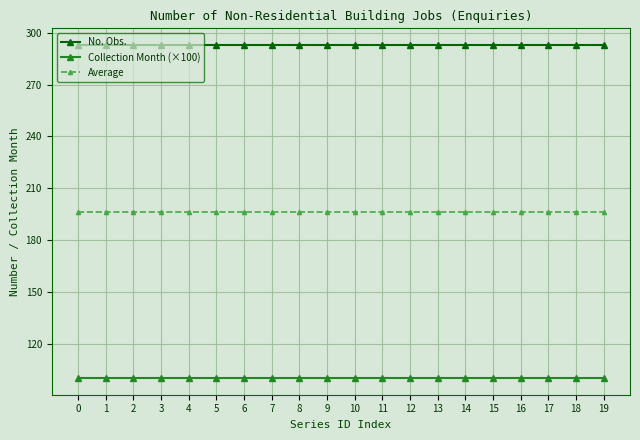

Does the chart display data point markers on the line(s)?

Yes